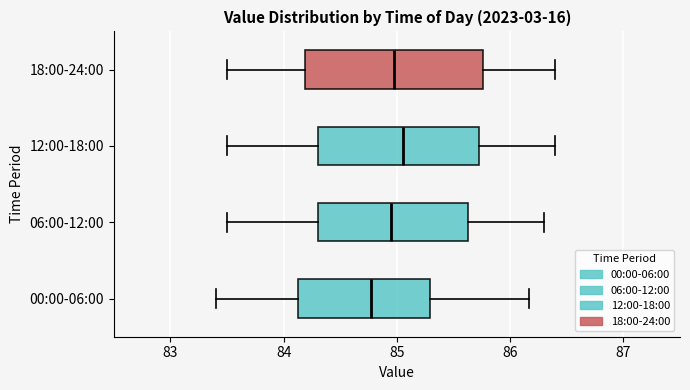

Which box's median line is the furthest to the left?

00:00-06:00